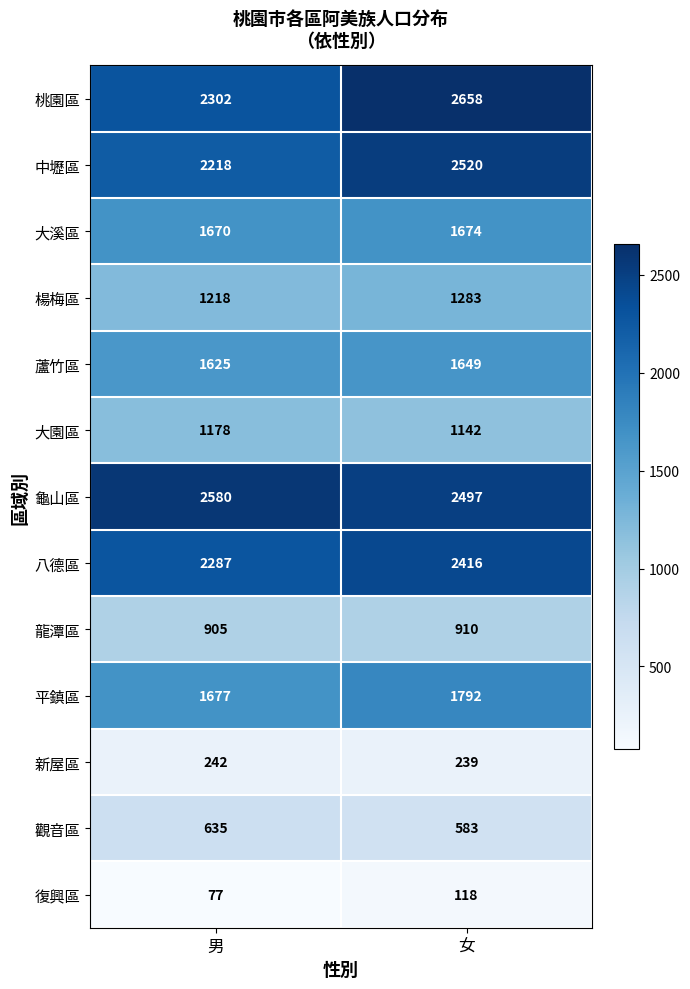

Which series has the largest range (max minus min)?

桃園區